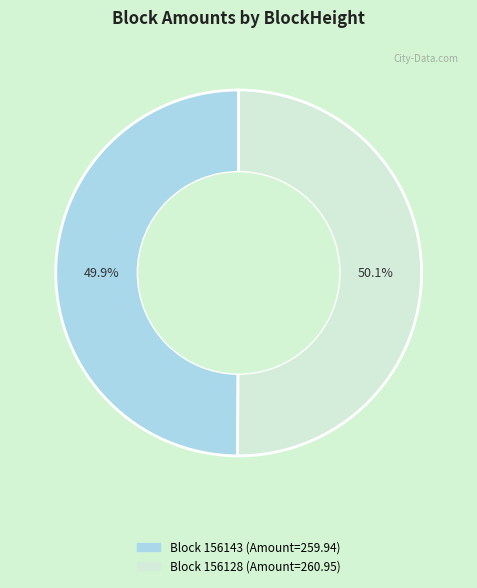

Does any single category account for the majority?

Yes